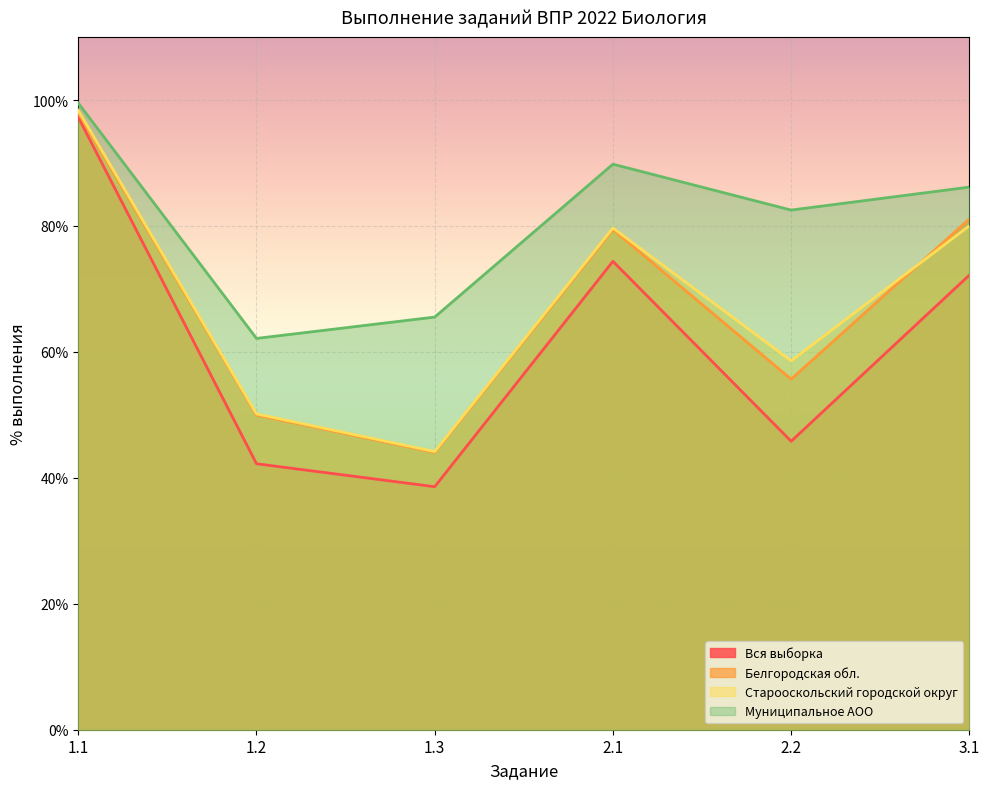

Does the chart display data point markers on the line(s)?

No